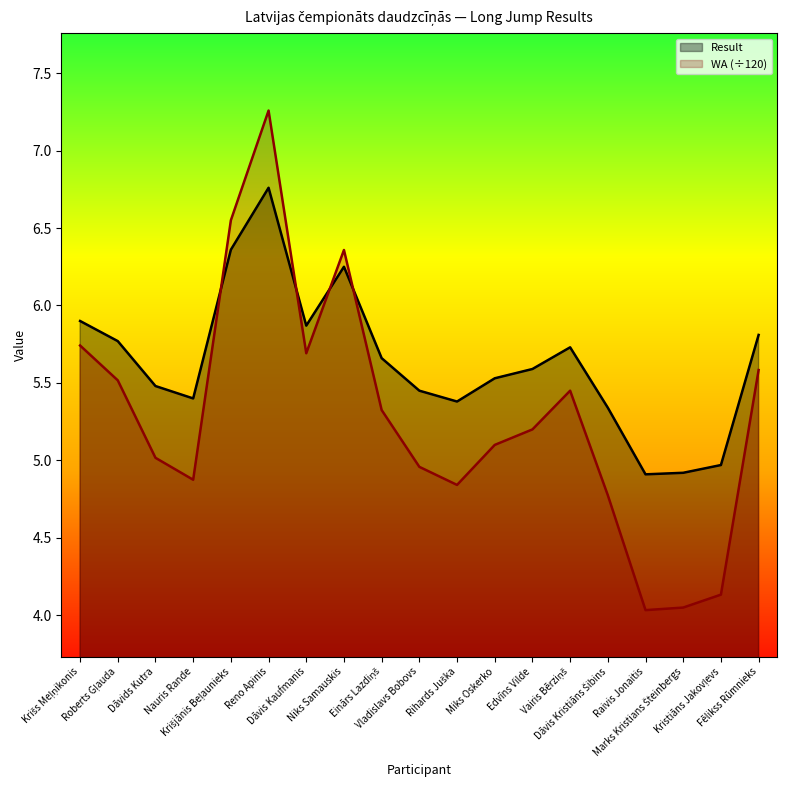

What is the label of the 12th point from the right?

Niks Samauskis